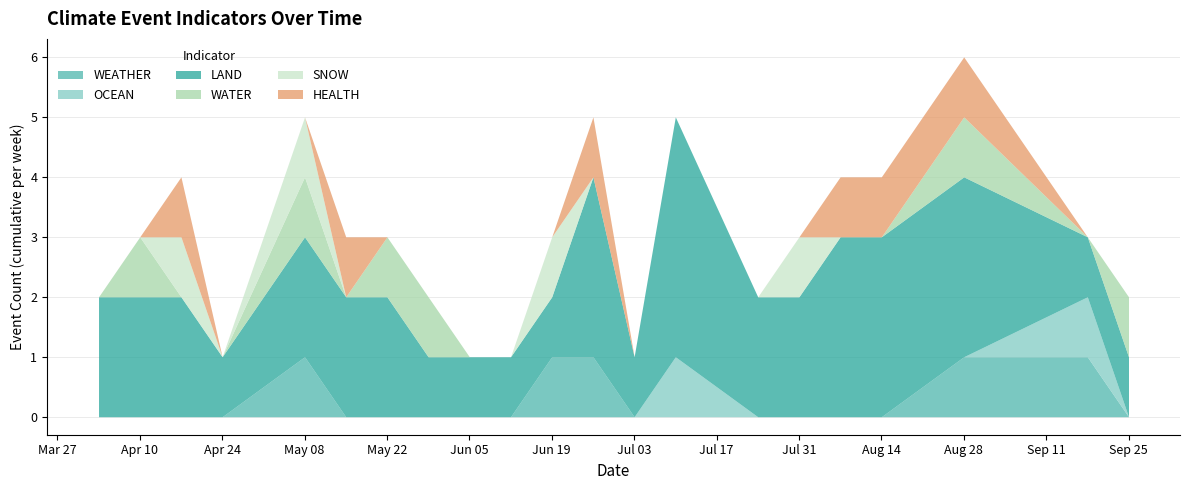

At which category is the sum across all series the highest?

Aug 28